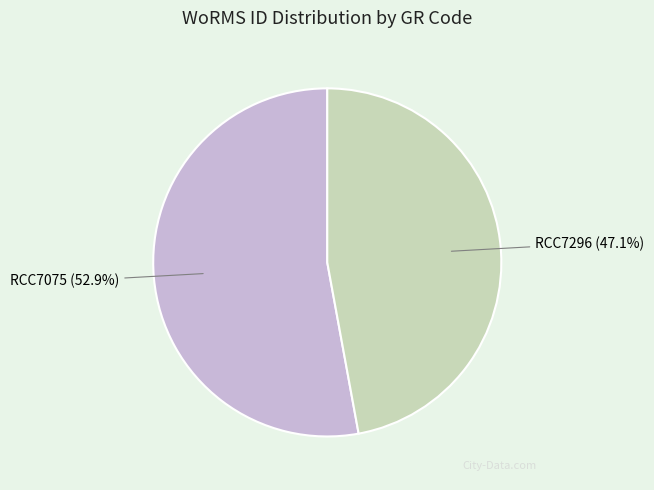

What percentage is the RCC7296 slice, to the nearest percent?

47%